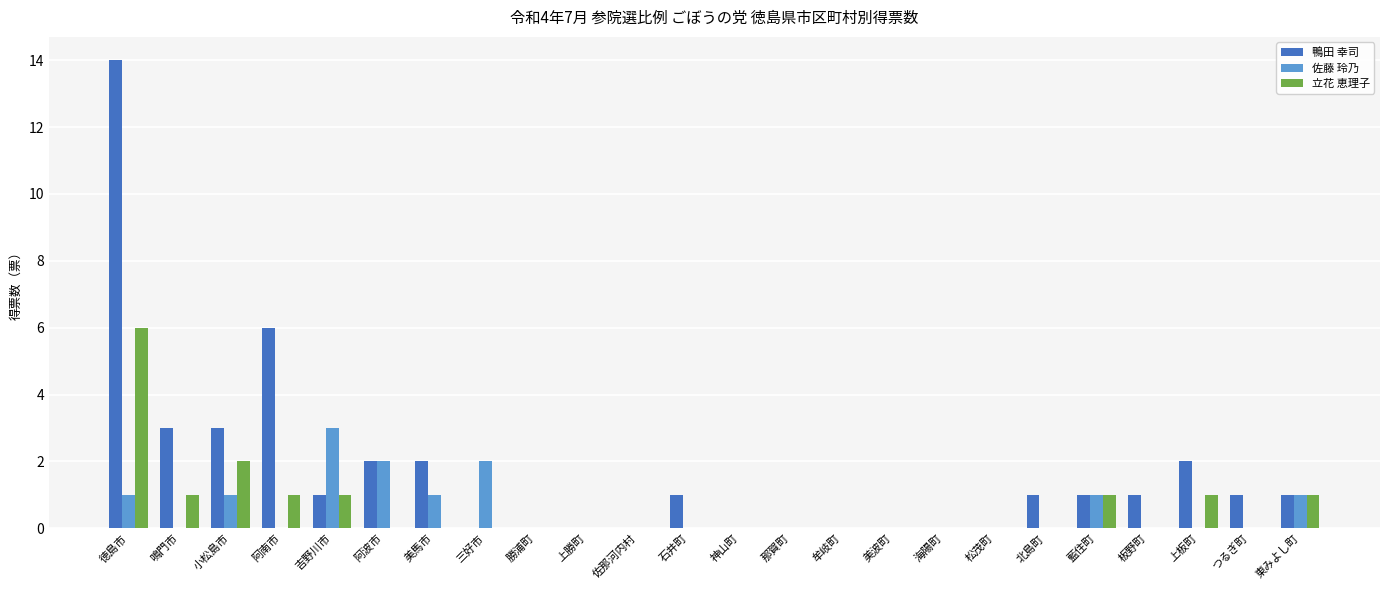

What is the greatest value displayed?

14